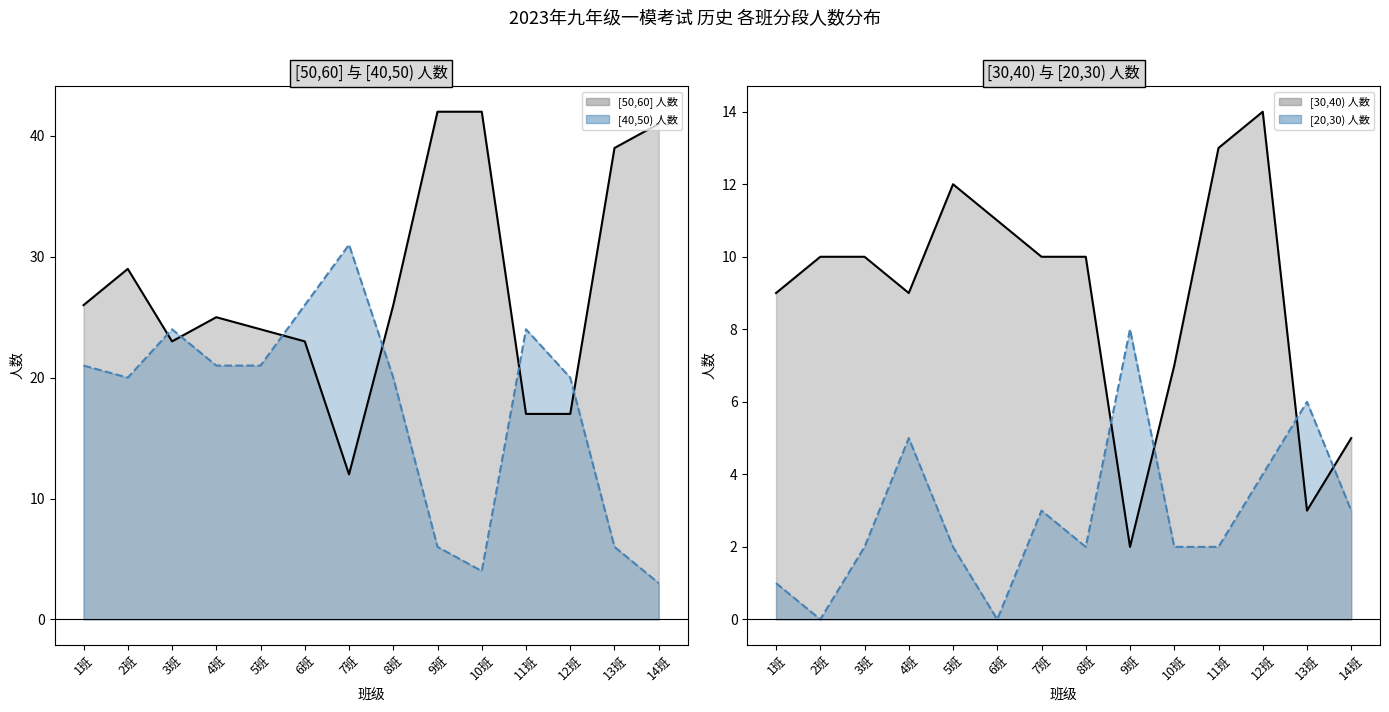

List the series in order of their overall mean, lowest first.

[20,30) 人数 line, [30,40) 人数 line, [40,50) 人数 line, [50,60] 人数 line